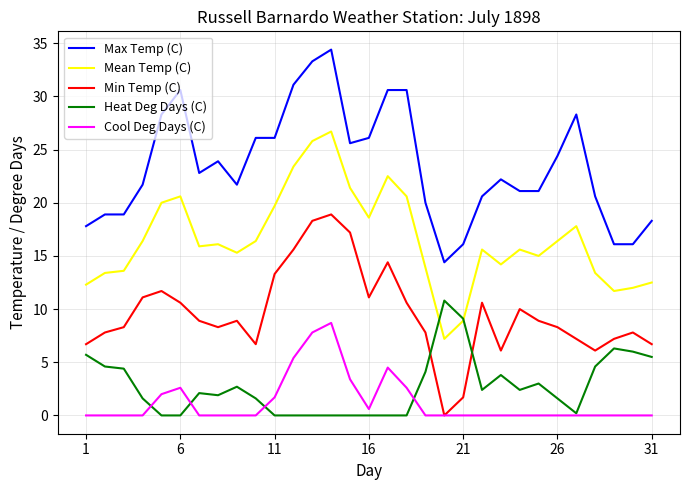

Which series has the widest spread of values?

Max Temp (C)